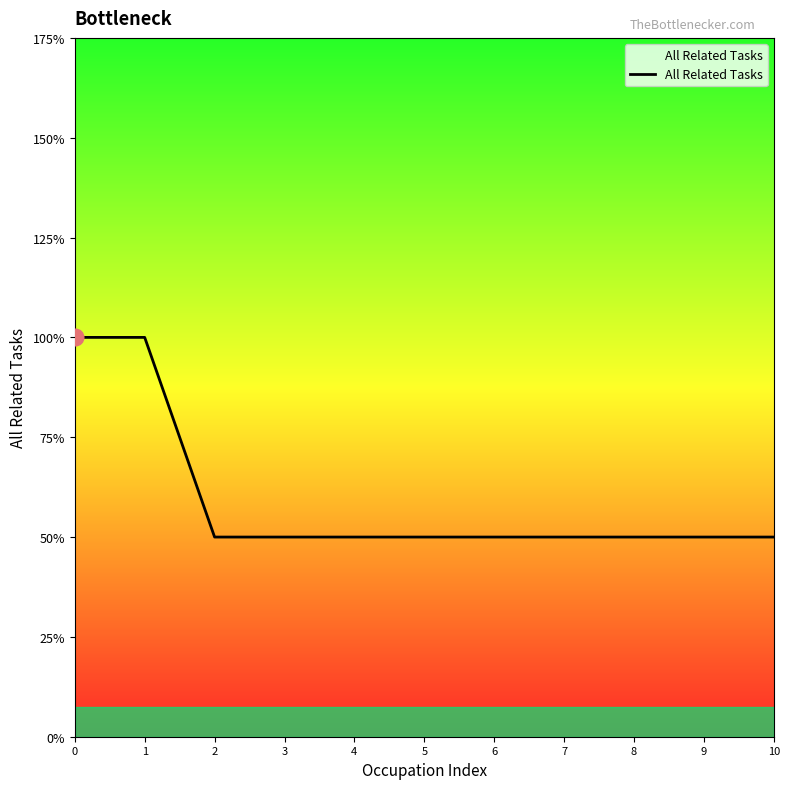

Is this an area chart (filled region under the line)?

Yes